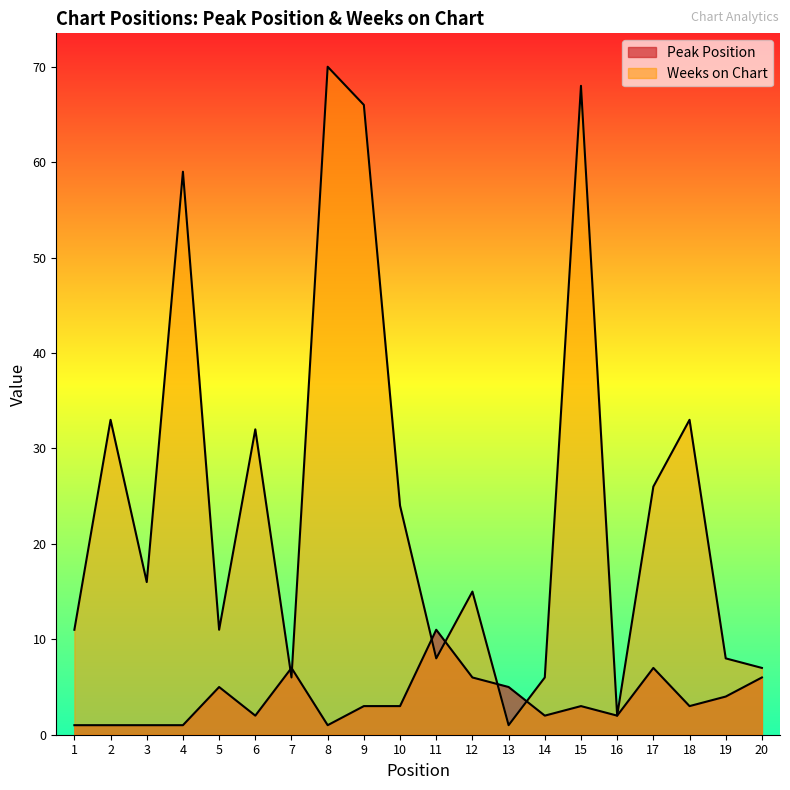

At which label is Peak Position closest to 6?

12